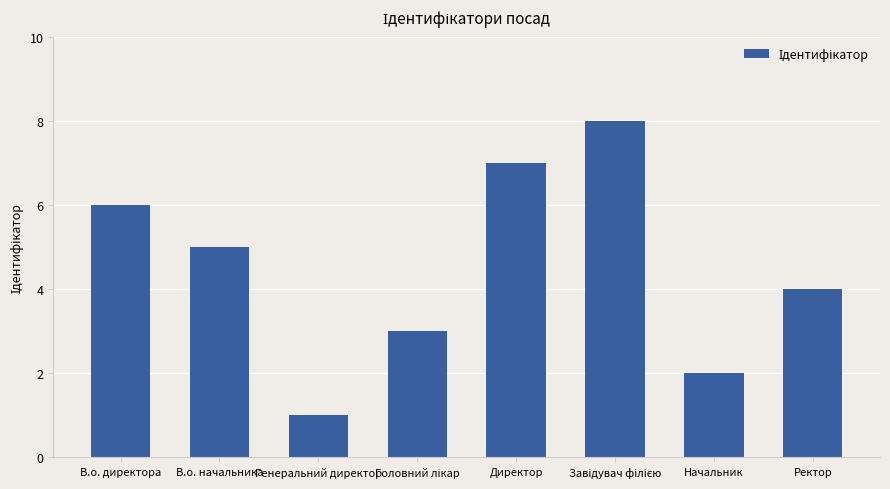

How many values are between 3 and 7?

5